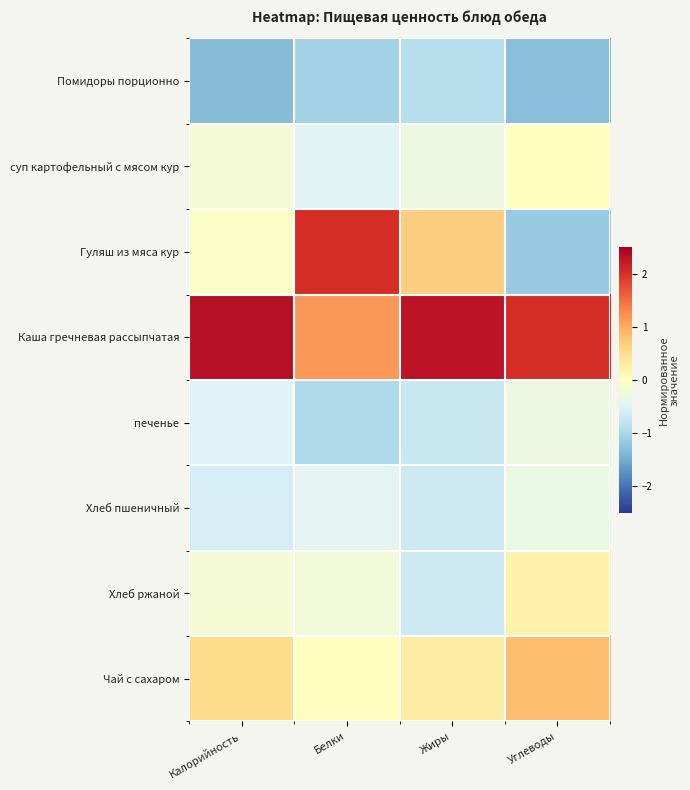

Which series has the largest total across all categories?

Каша гречневая рассыпчатая